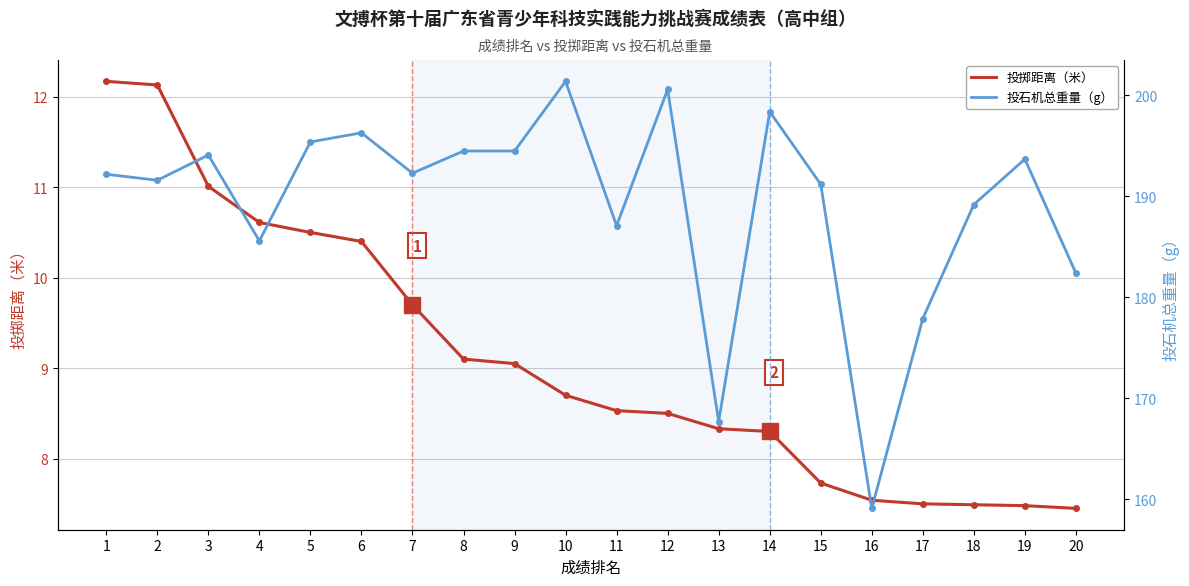

Where is 投石机总重量（g） nearest to the value 180?

17